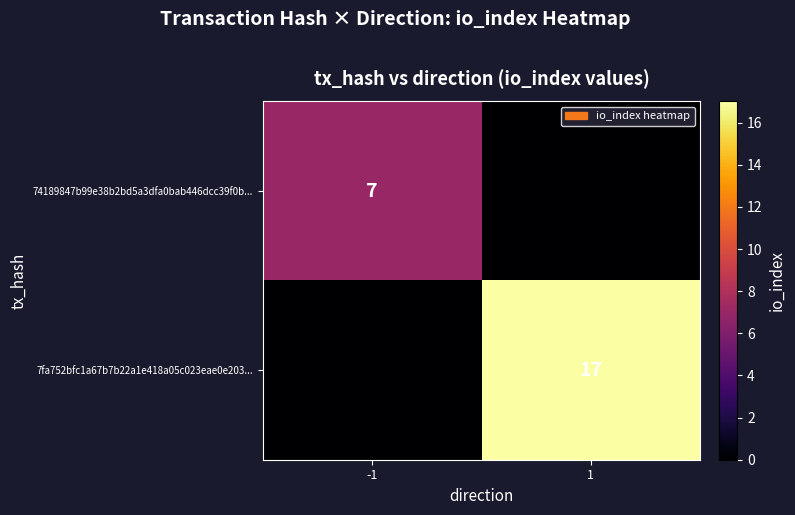

The 7fa752bfc1a67b7b22a1e418a05c023eae0e203... series shows 17 at 1. True or false?

True